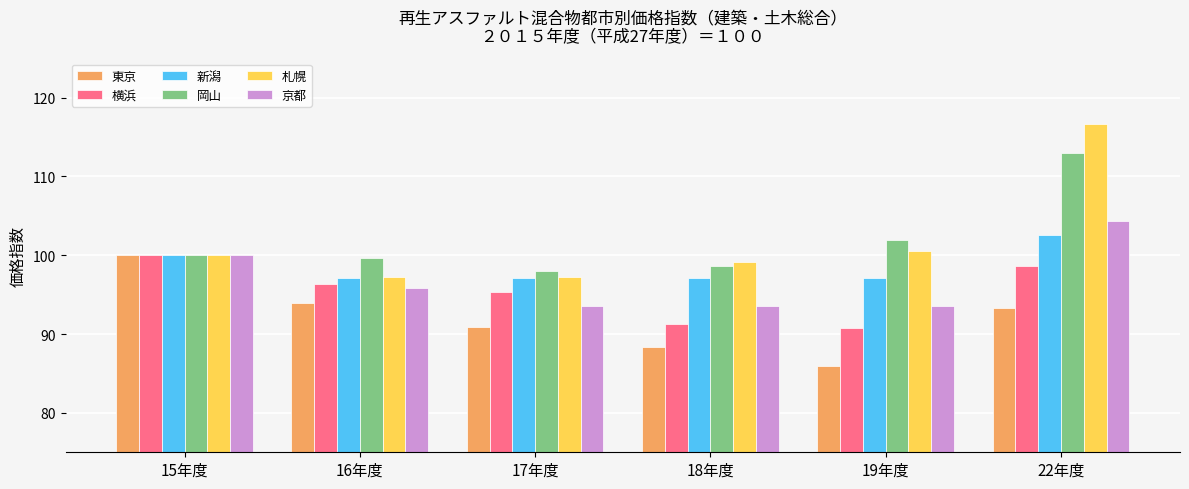

Count the number of categories in the chart.

6